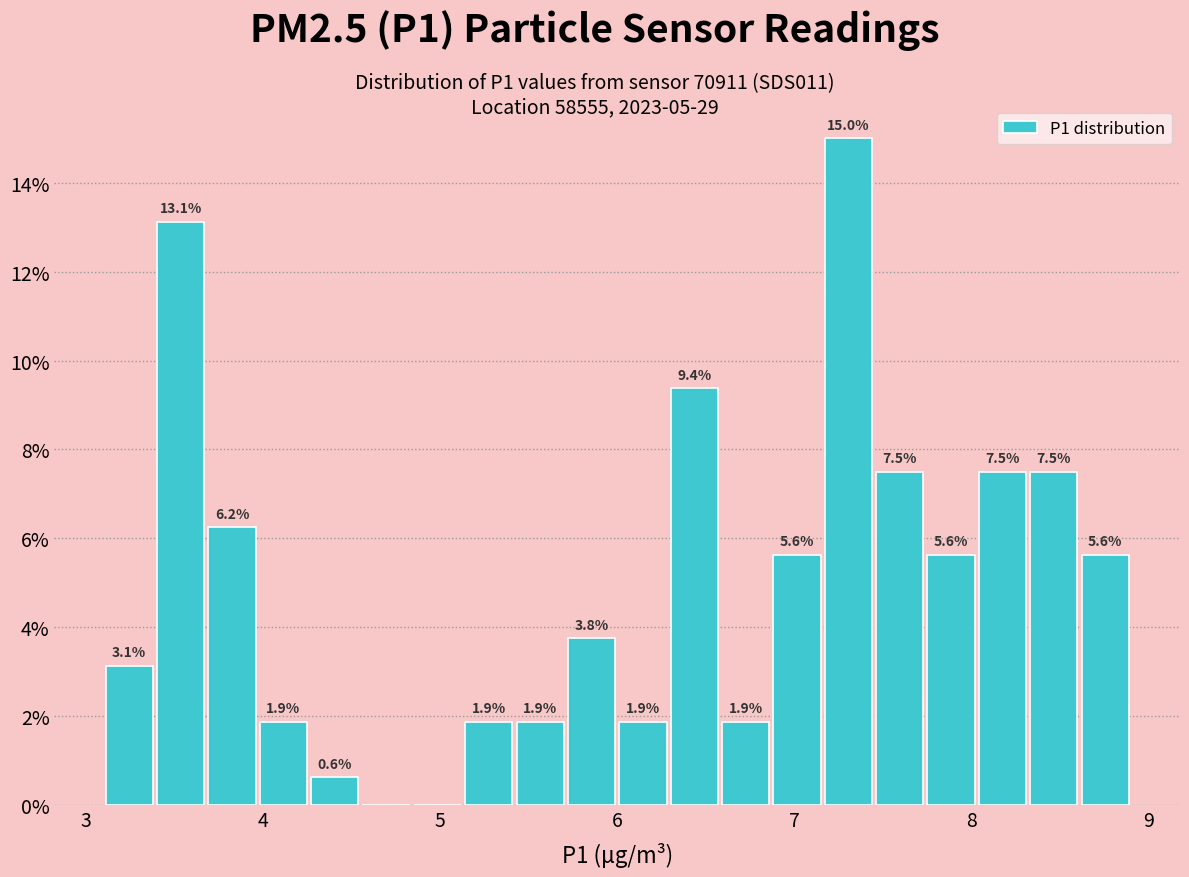

Read against the x-axis, roughly where is the centre of the tallest bar?

7.3